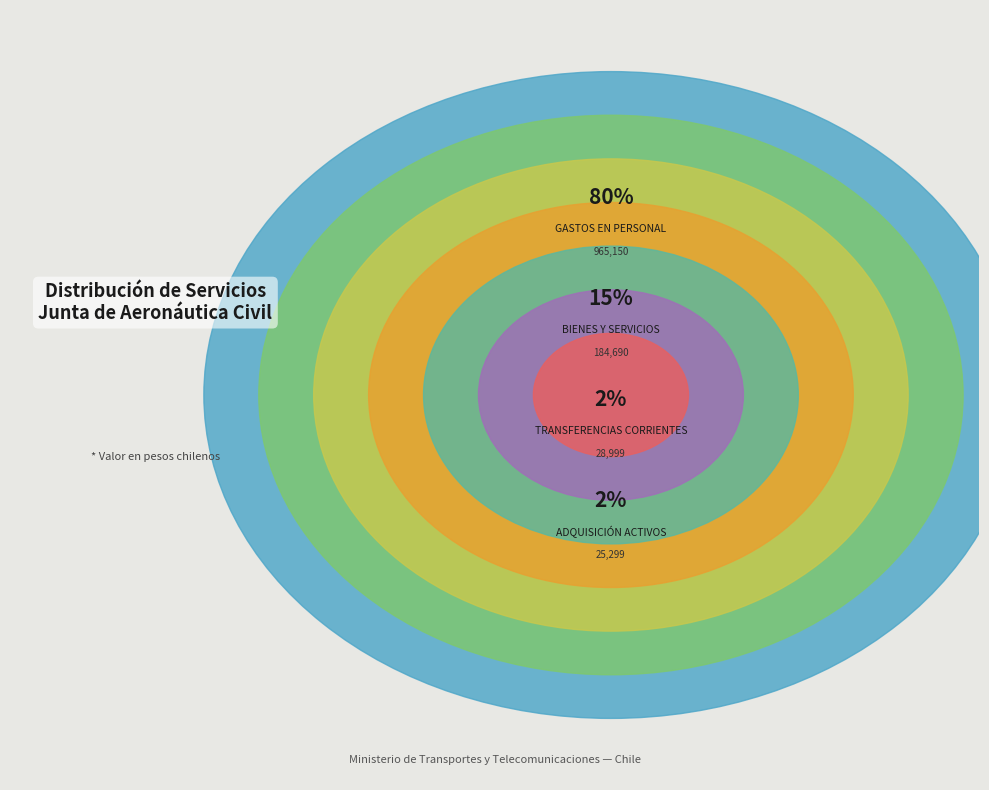

Is there any slice that represents more than half of the pie?

Yes